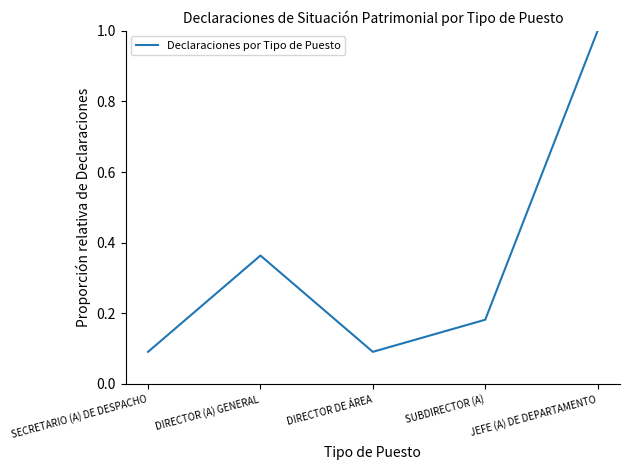

What is the change in value from DIRECTOR DE ÁREA to JEFE (A) DE DEPARTAMENTO?

+0.9